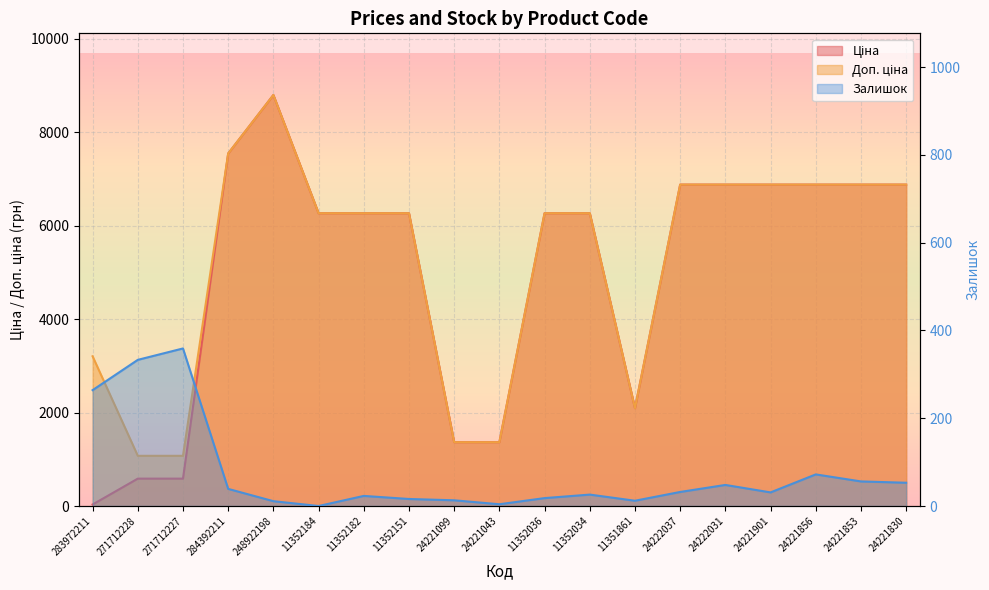

True or false: Доп. ціна and Залишок intersect in this chart.

False